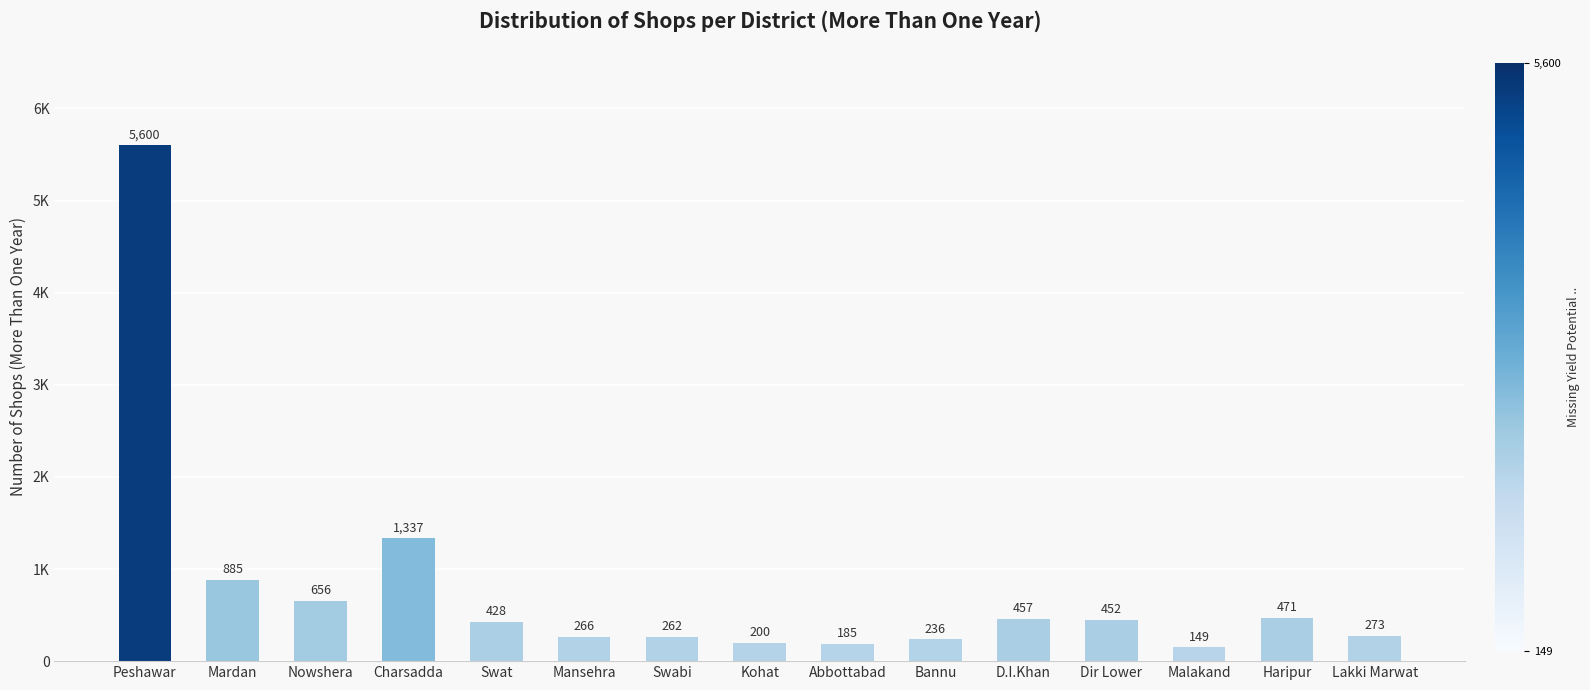

Reading right to left, extract all data points from this chart.

Lakki Marwat=273	Haripur=471	Malakand=149	Dir Lower=452	D.I.Khan=457	Bannu=236	Abbottabad=185	Kohat=200	Swabi=262	Mansehra=266	Swat=428	Charsadda=1337	Nowshera=656	Mardan=885	Peshawar=5600